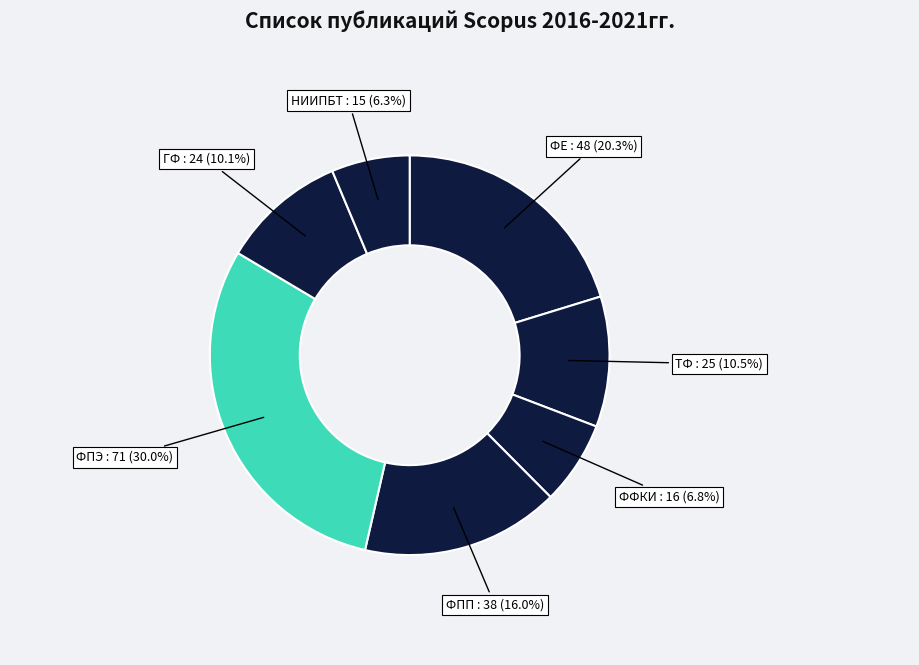

Is it true that ФФКИ is 7% of the pie?

True